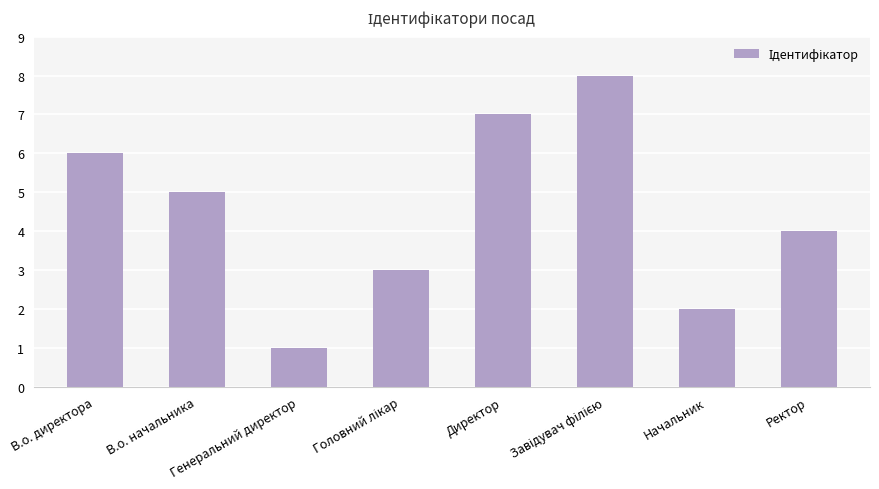

What is the smallest value displayed?

1